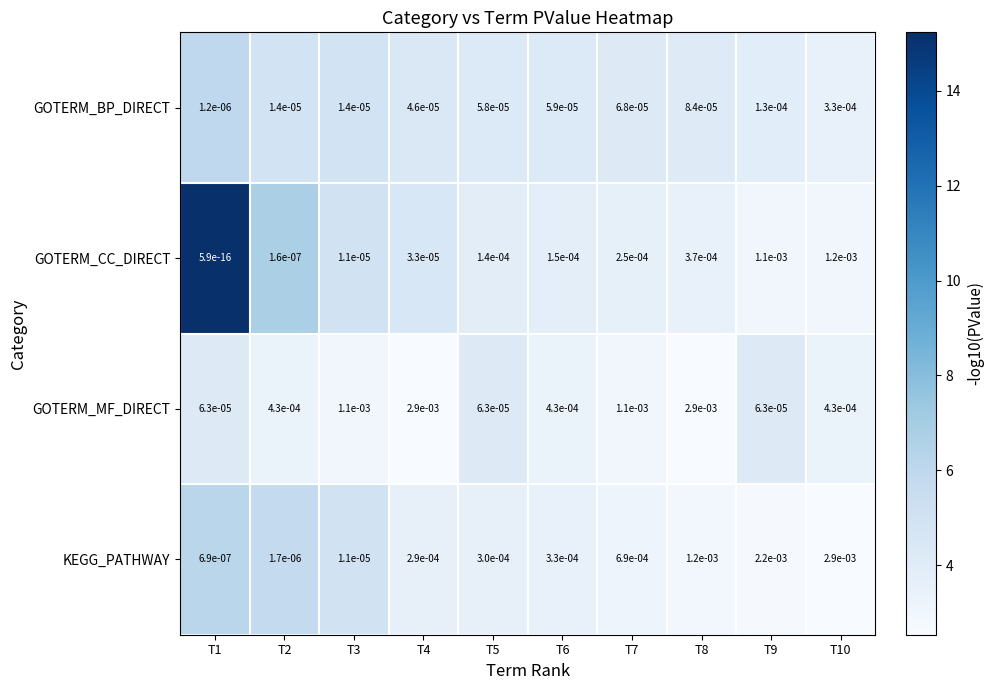

Which series changed the most between T6 and T8?

GOTERM_MF_DIRECT